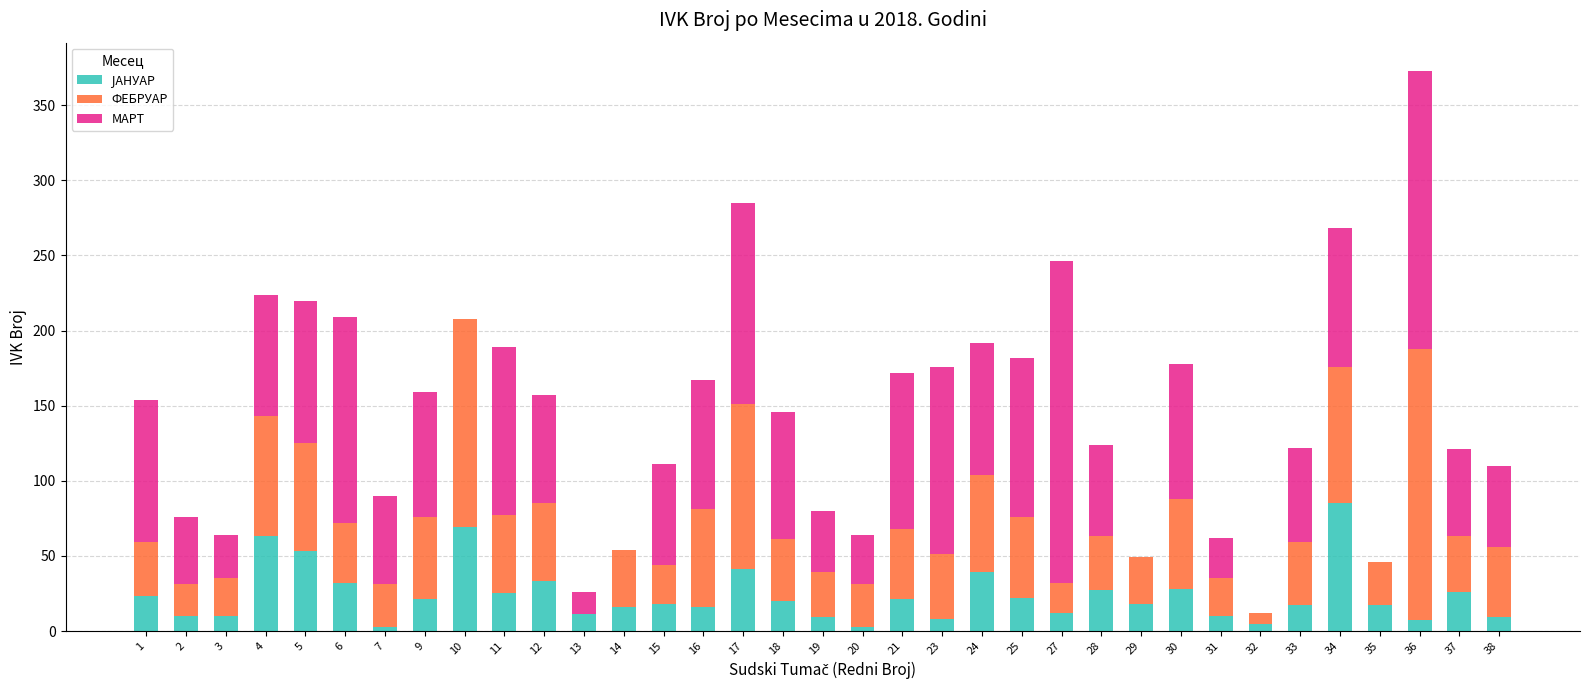

Where does the ФЕБРУАР series first go above 41?

4